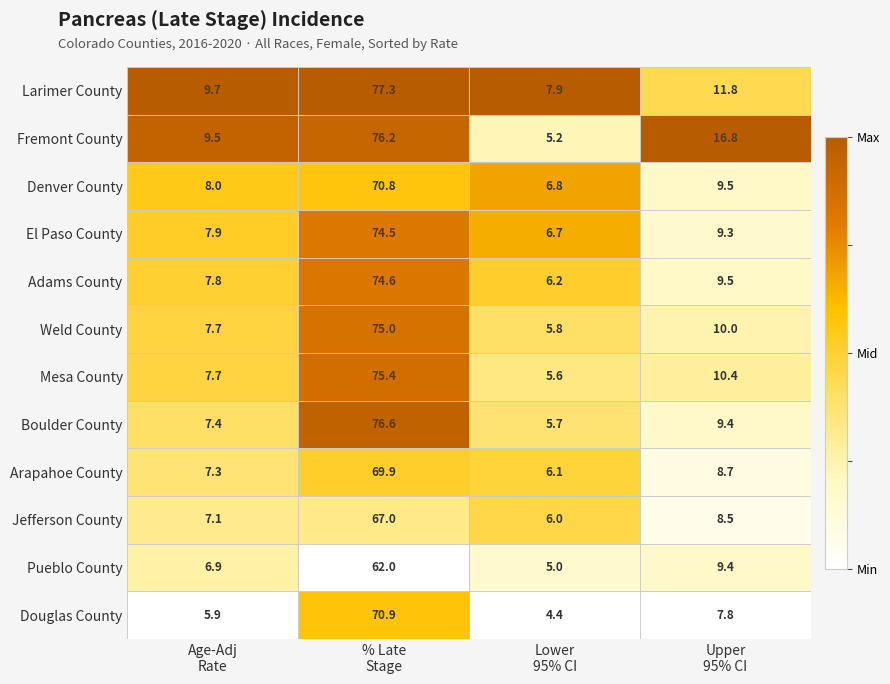

What is the difference between the maximum and second lowest values in the El Paso County series?

66.6